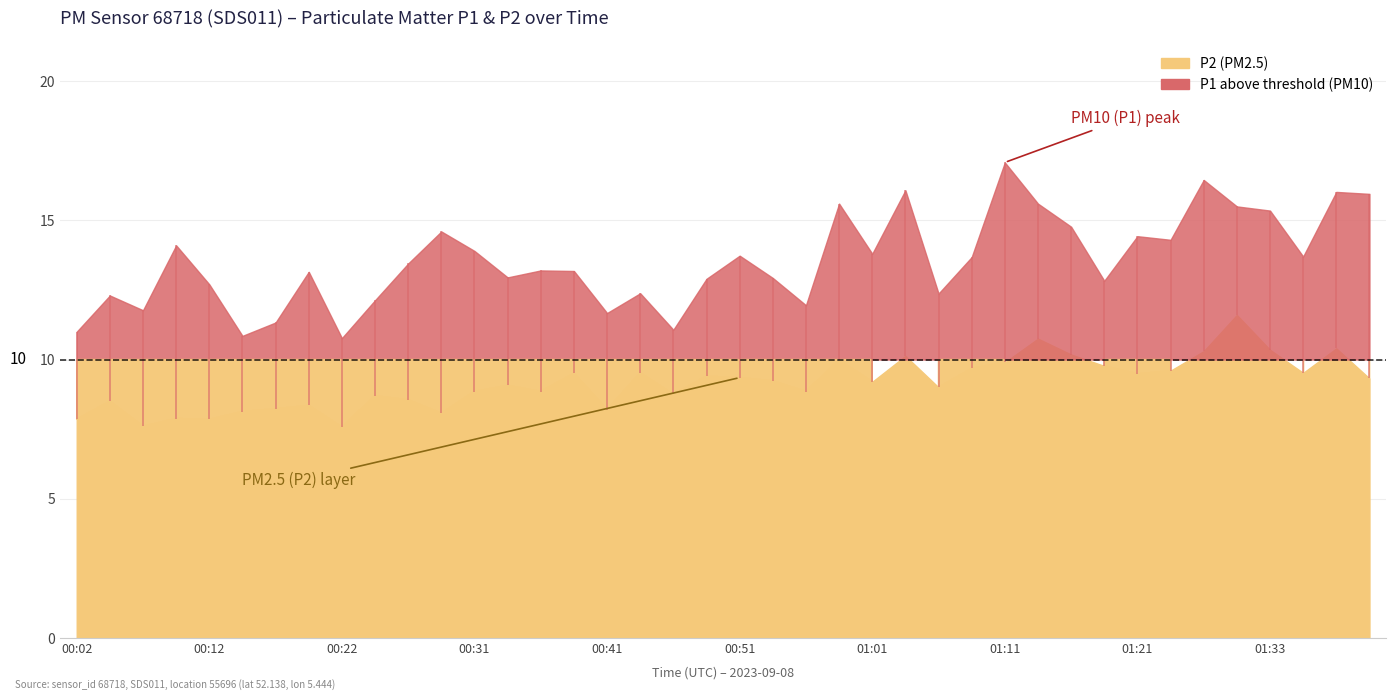

What are all the series names shown in the legend?

P1, P2